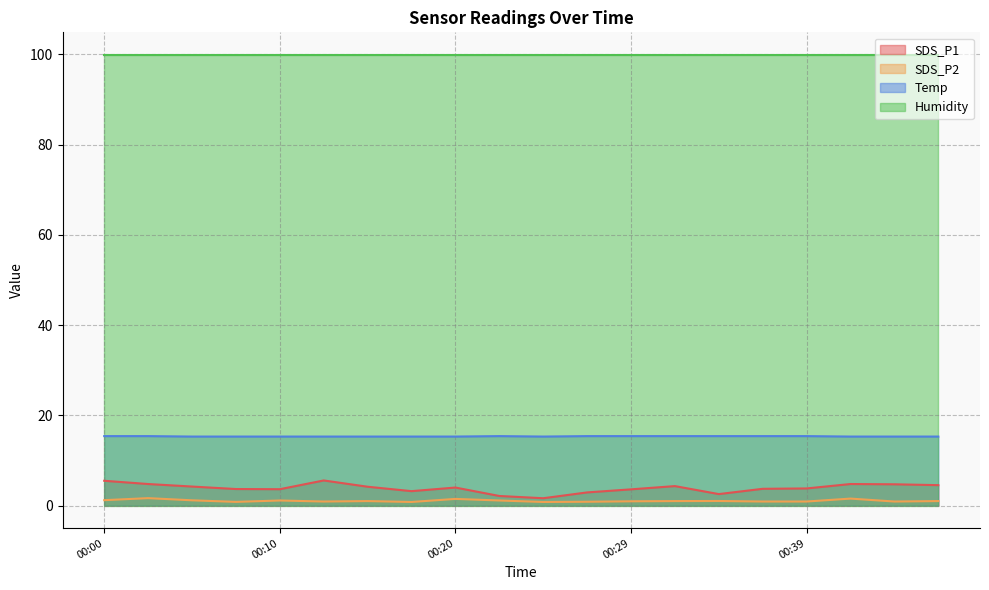

At which category does Temp reach its first local valley?

00:25